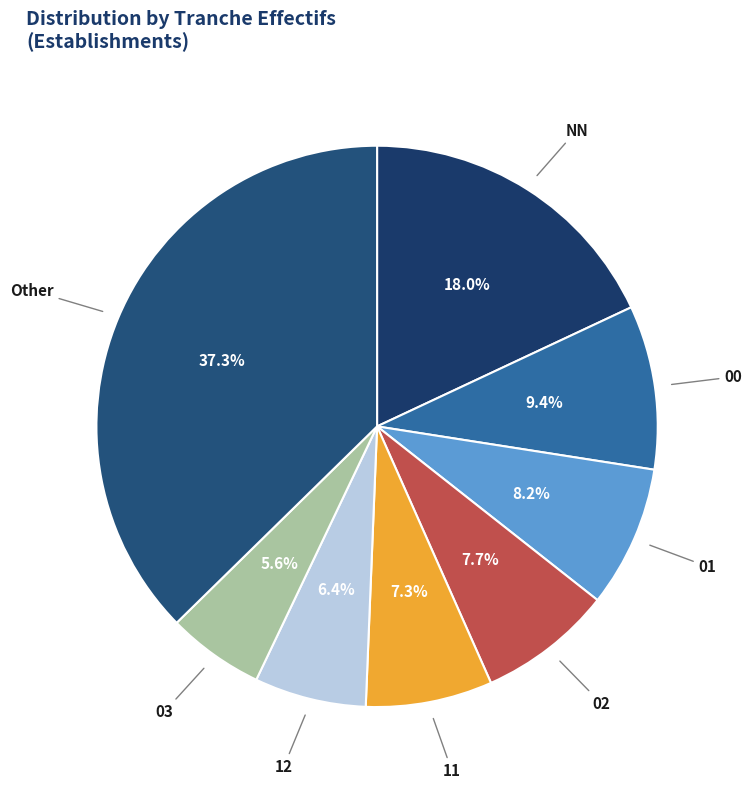

What is the ratio of the value at 02 to the value at 12?

1.2